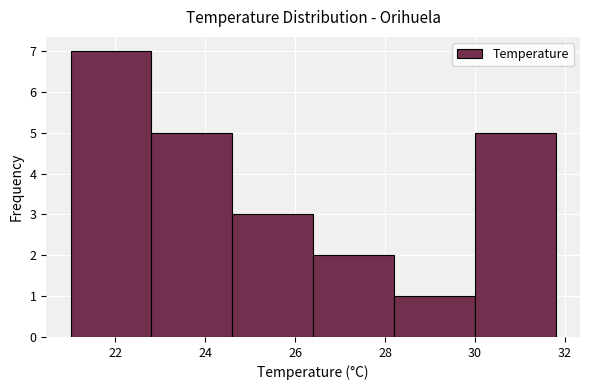

How tall is the bar that spans 28.2 to 30.0 on the x-axis? The values are not printed on the chart, so give them approximately, as read against the axis.

1